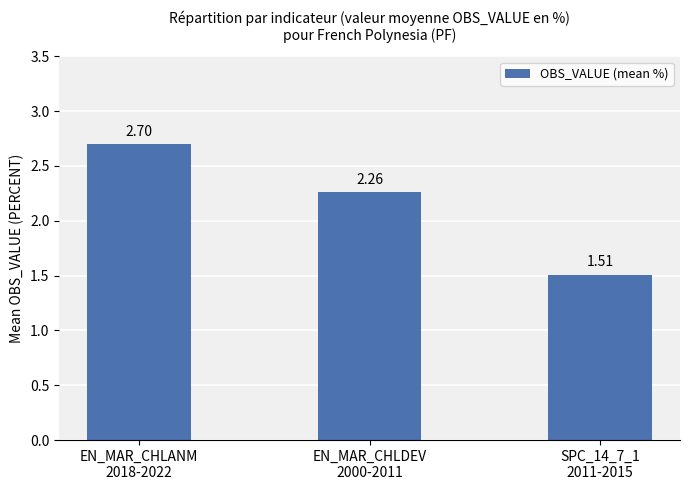

What is the average value?

2.2